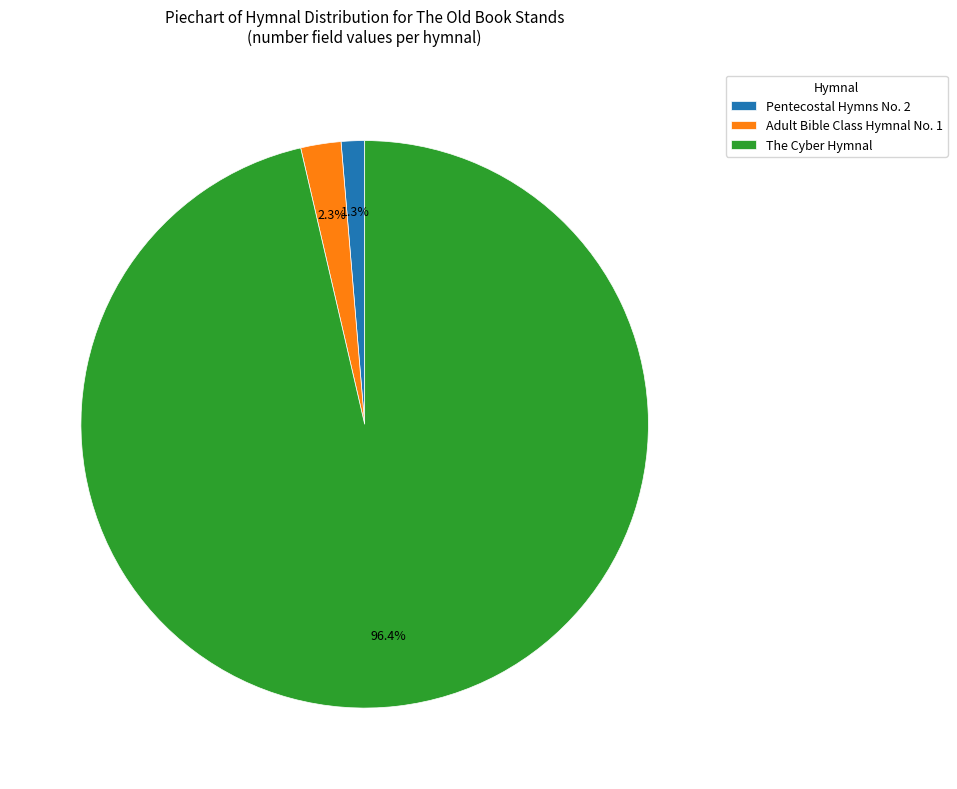

Is The Cyber Hymnal the majority of the pie?

Yes